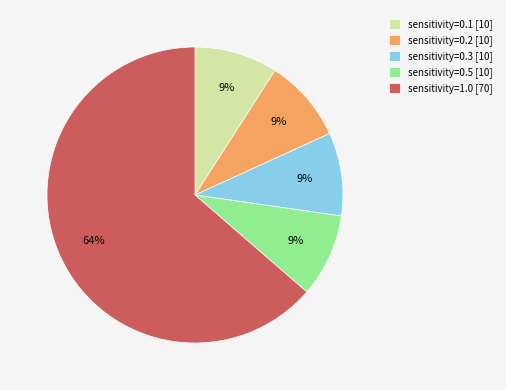

True or false: sensitivity=0.5 [10] accounts for 1% of the total.

False